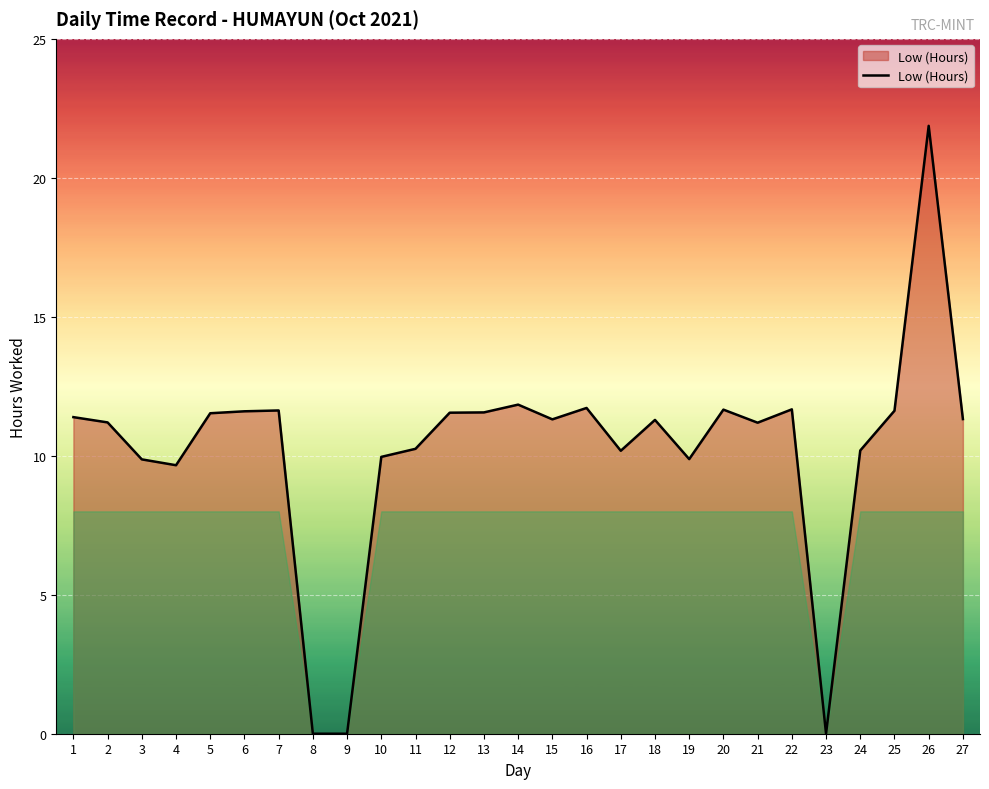

How many lines are shown in the chart?

1